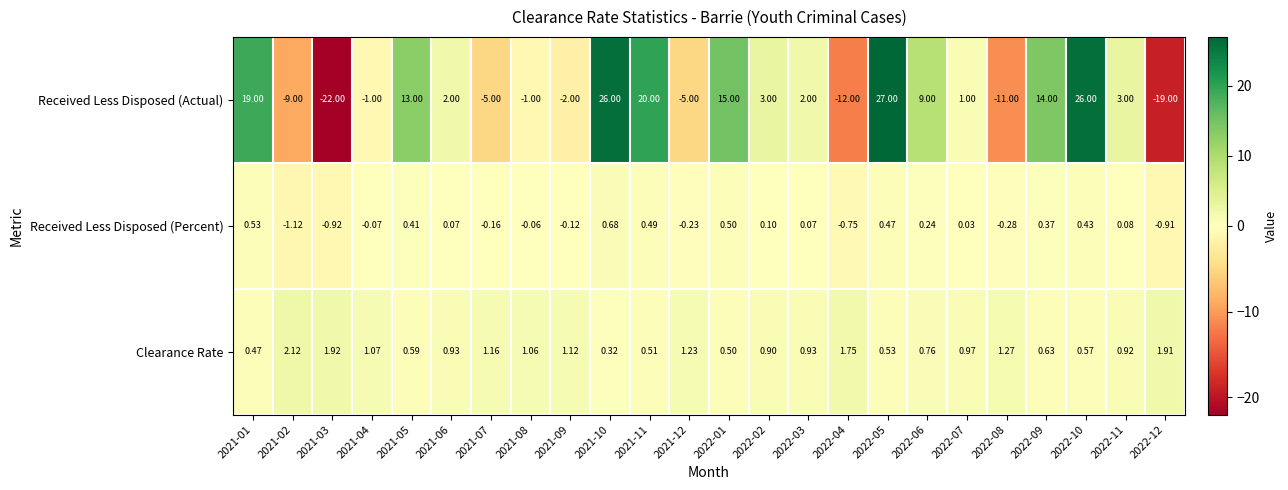

What is the greatest value displayed?

27.0